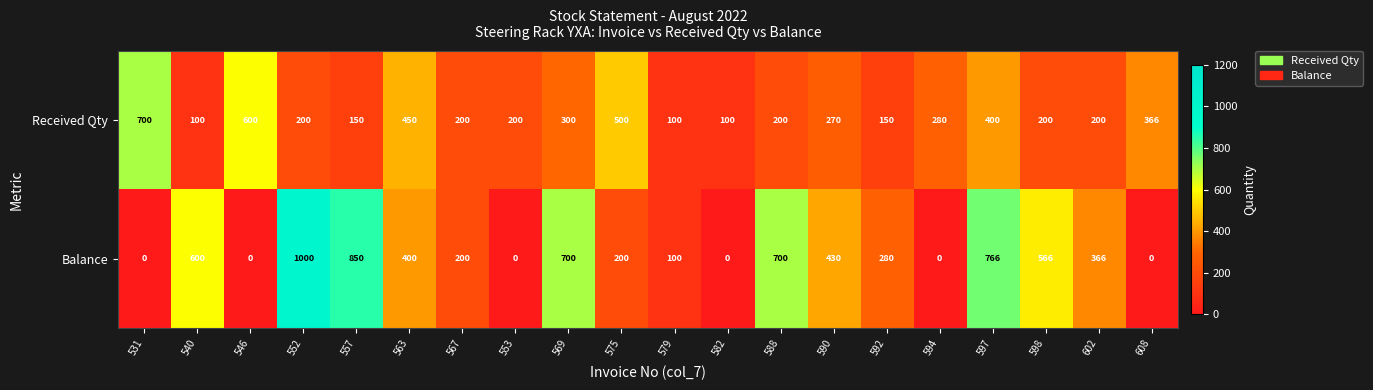

Rank the series at 602 from highest to lowest value.

Balance, Received Qty